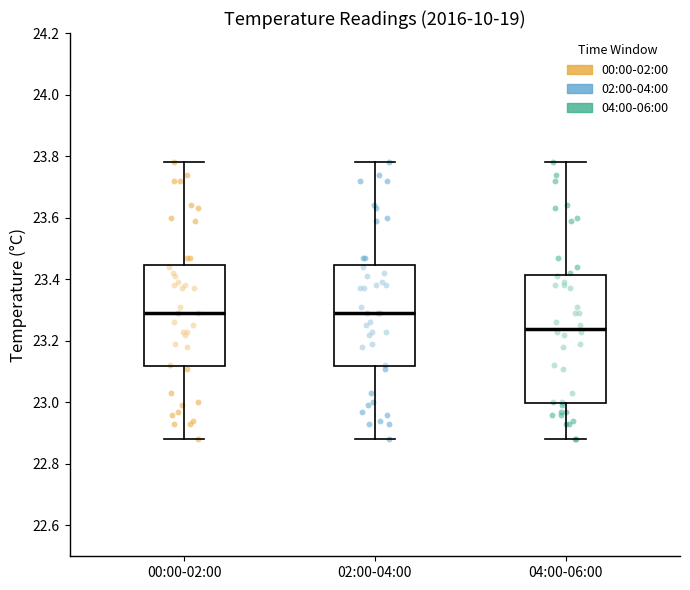

Where is the upper edge of the box for 00:00-02:00 on the y-axis? The values are not printed on the chart, so give them approximately, as read against the axis.

23.44